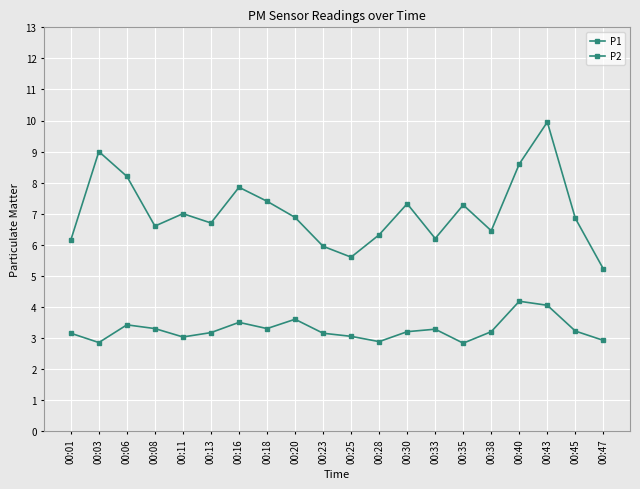

Is it true that P1 equals 6.6 at 00:08?

True